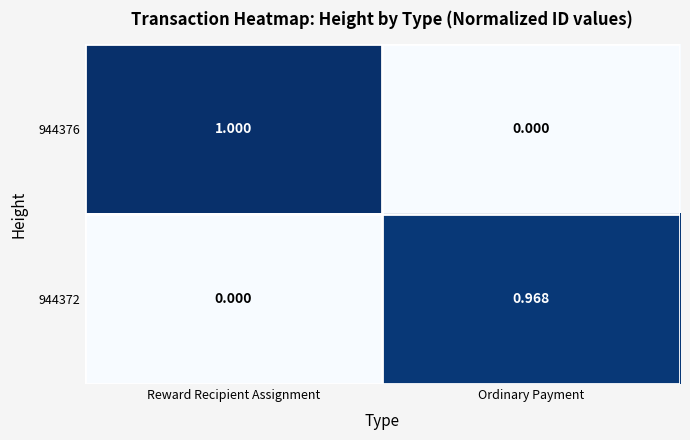

How many data points in 944372 are above 0?

1